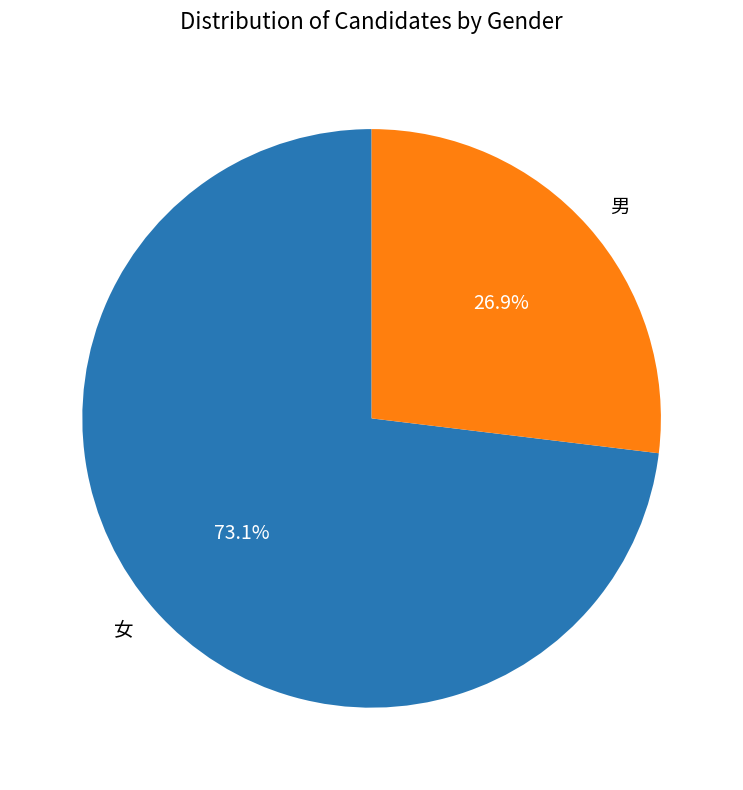

Which has a higher value, 男 or 女?

女